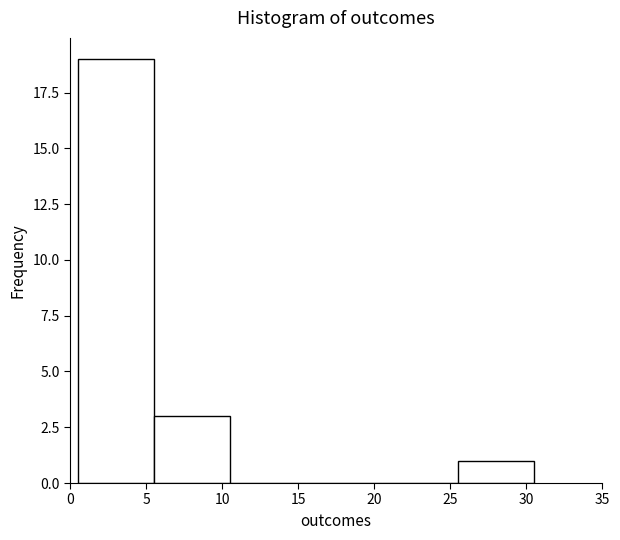

Reading left to right, list every bar in this chart as the range it spans on the x-axis followed by its height. The values are not printed on the chart, so give them approximately, as read against the axis.

0.5 to 5.5: 19
5.5 to 10.5: 3
10.5 to 15.5: 0
15.5 to 20.5: 0
20.5 to 25.5: 0
25.5 to 30.5: 1